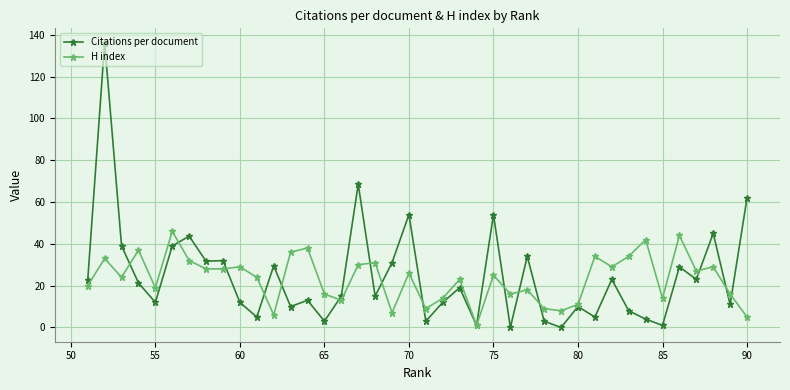

Rank the series by their maximum value, from highest to lowest.

Citations per document, H index